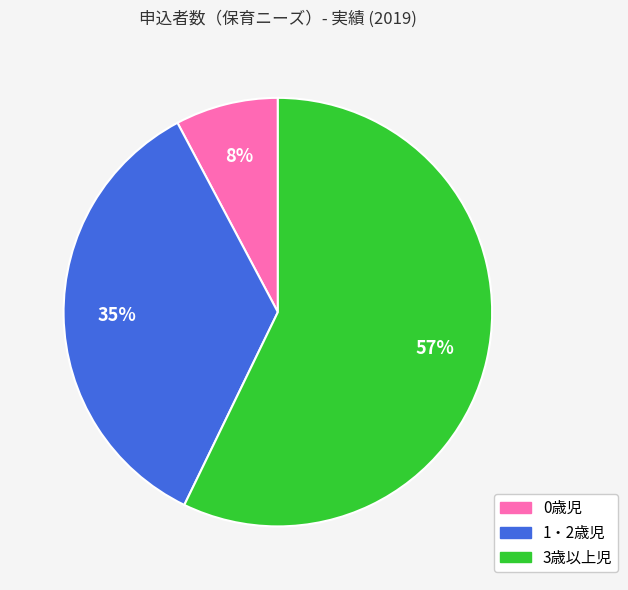

To the nearest percent, what is the average slice percentage?

33%